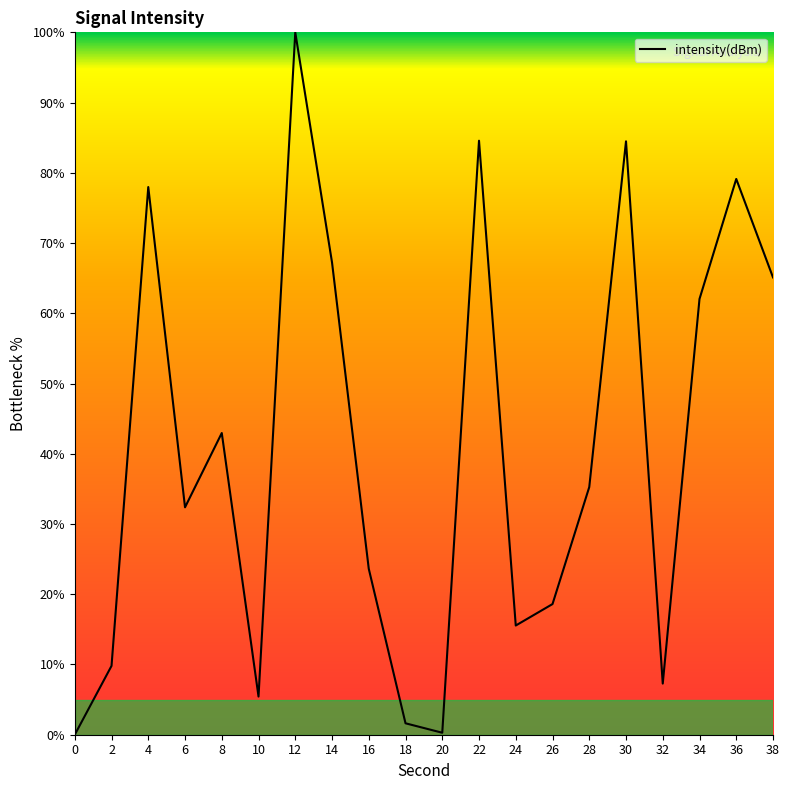

What is the maximum value shown in the chart?

100.0